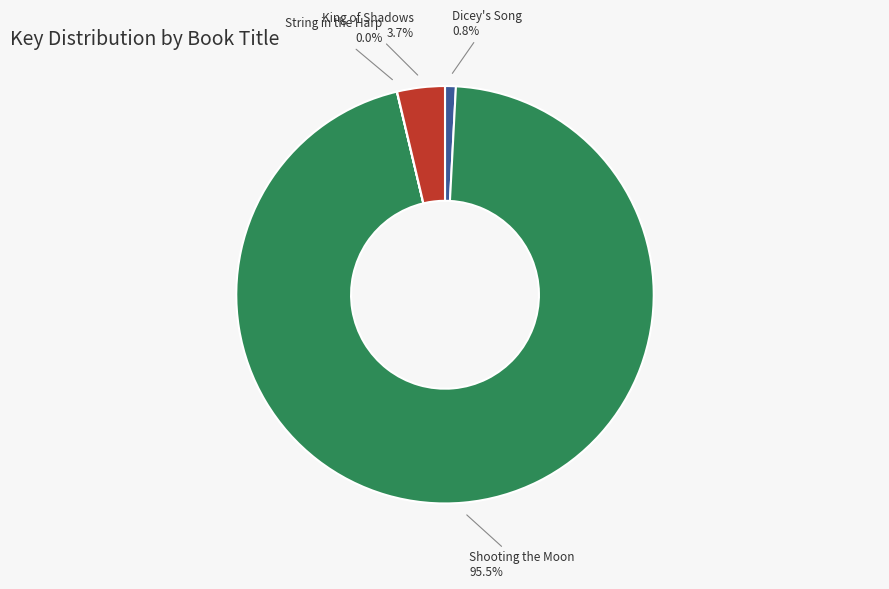

Which category has the biggest portion of the pie?

Shooting the Moon